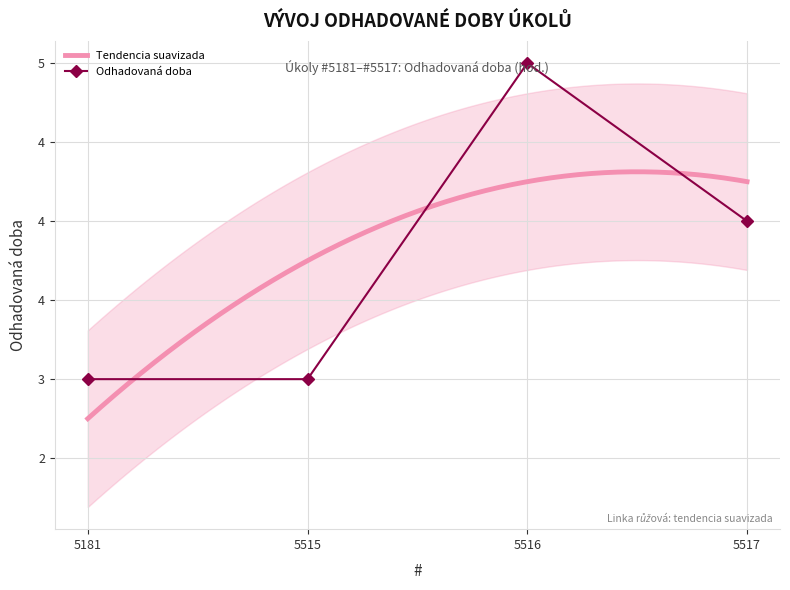

What is the value of the 3rd point from the left?

5